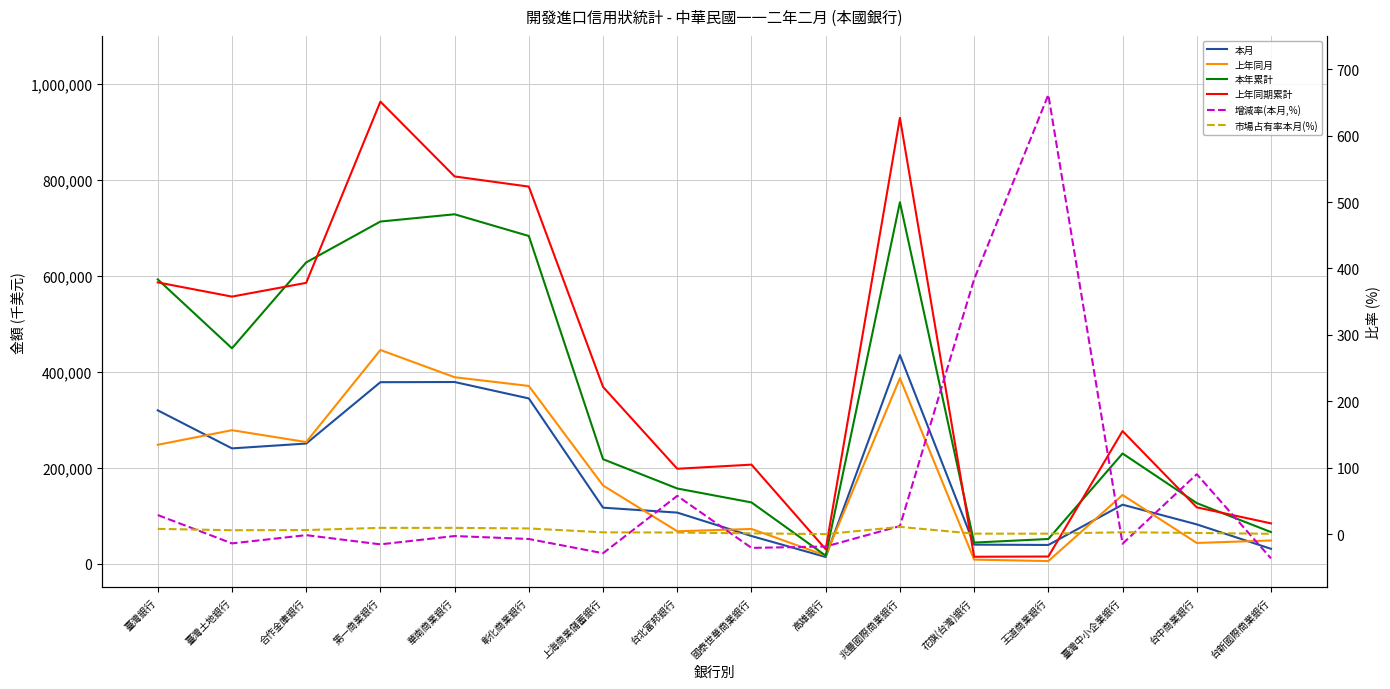

Which category has the highest value in the 本月 series?

兆豐國際商業銀行